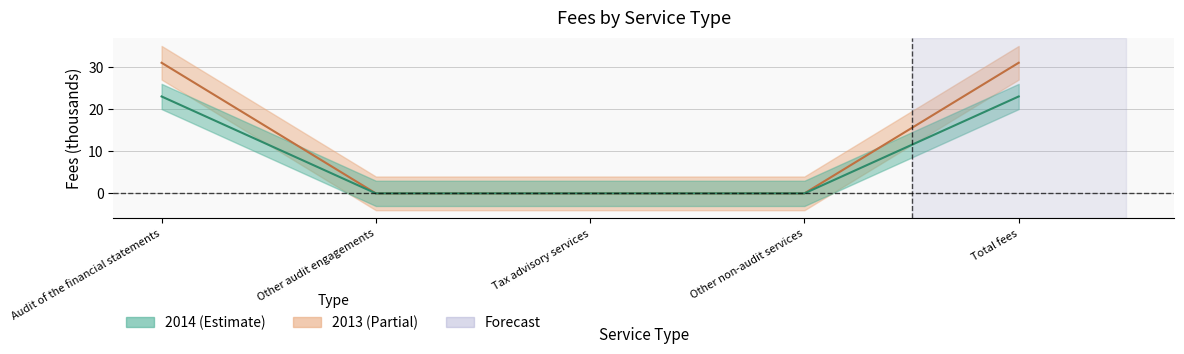

Is it true that 2013 equals 6 at Audit of the financial statements?

False